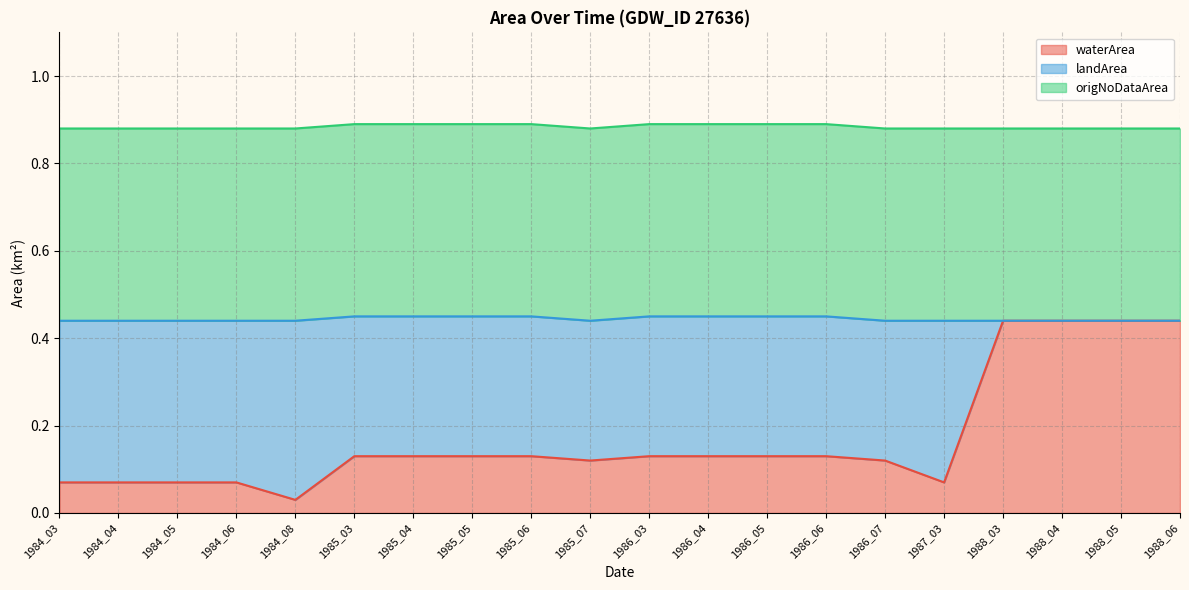

What is the sum of all waterArea values?

3.4